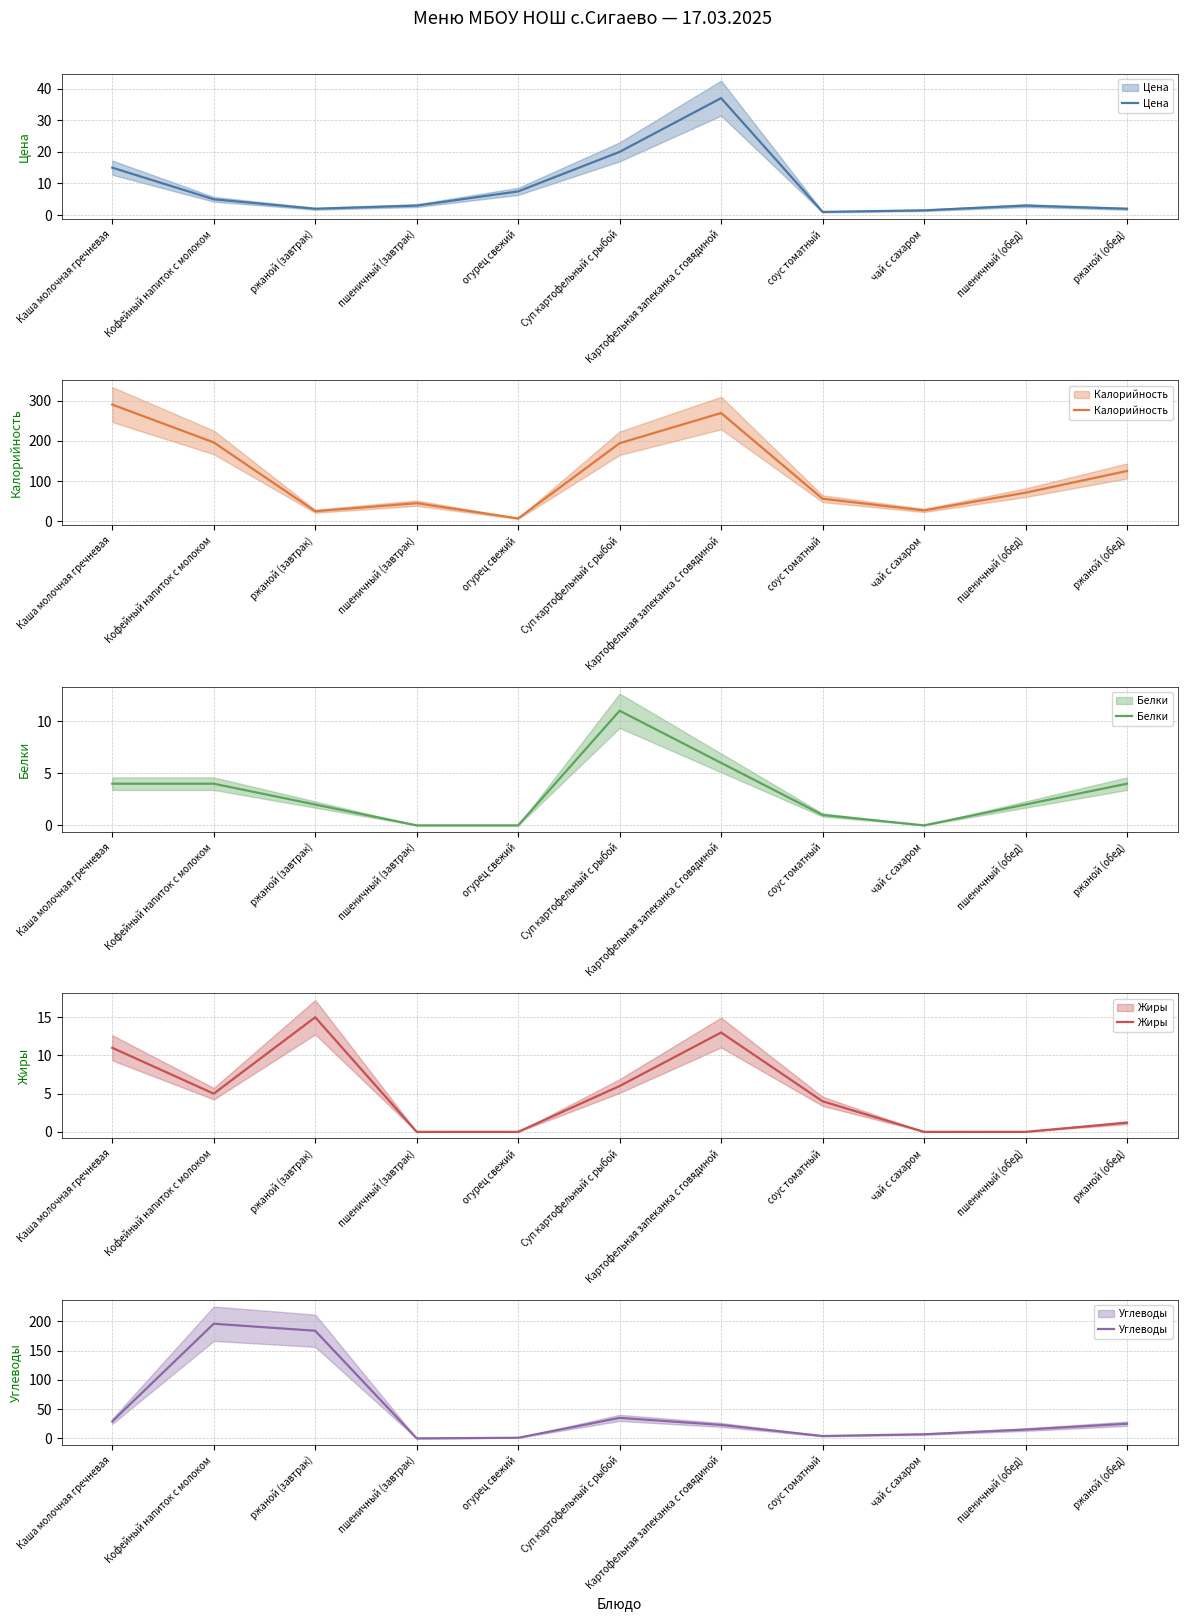

At which label is Жиры closest to 7?

Суп картофельный с рыбой